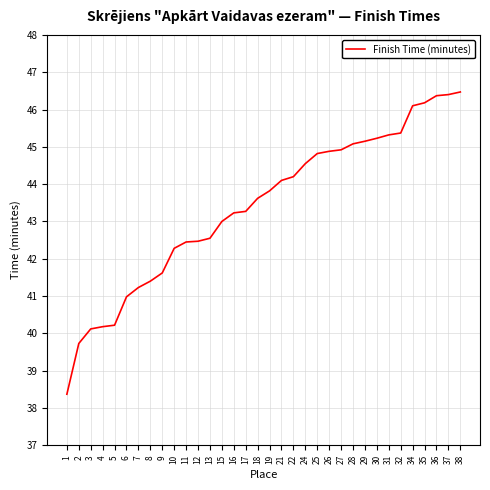

True or false: the data shows 26.0 at 13.

False